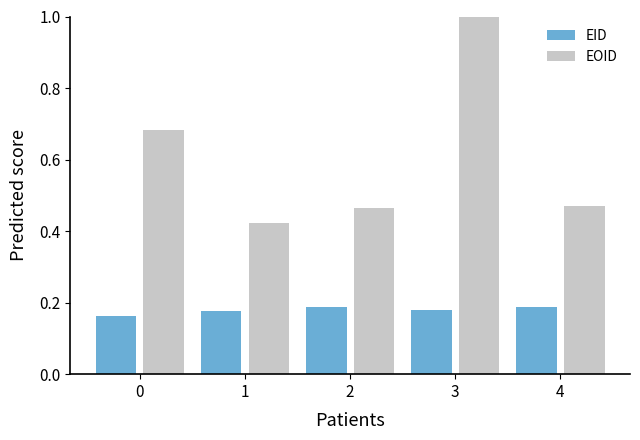

At 2, list the series in order from largest to smallest.

EOID, EID